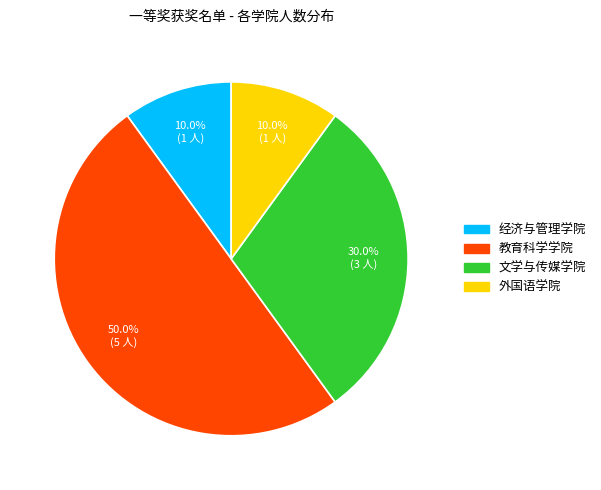

What is the ratio of the value at 文学与传媒学院 to the value at 外国语学院?

3.0